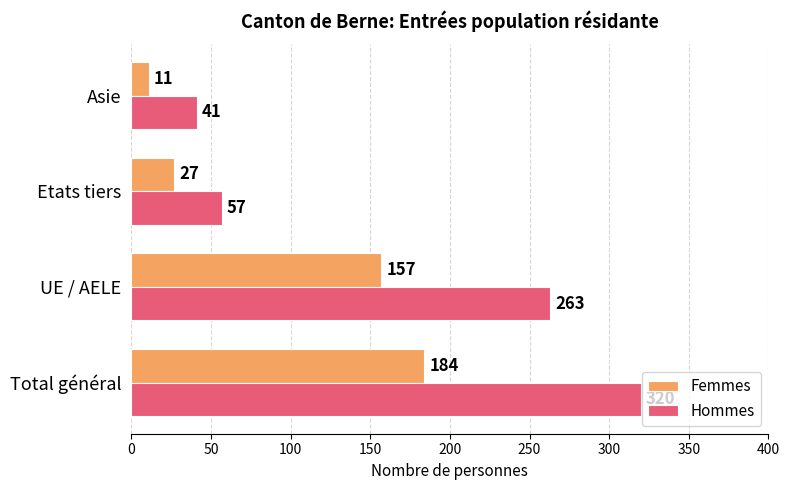

Rank the series at Total général from lowest to highest value.

Femmes, Hommes